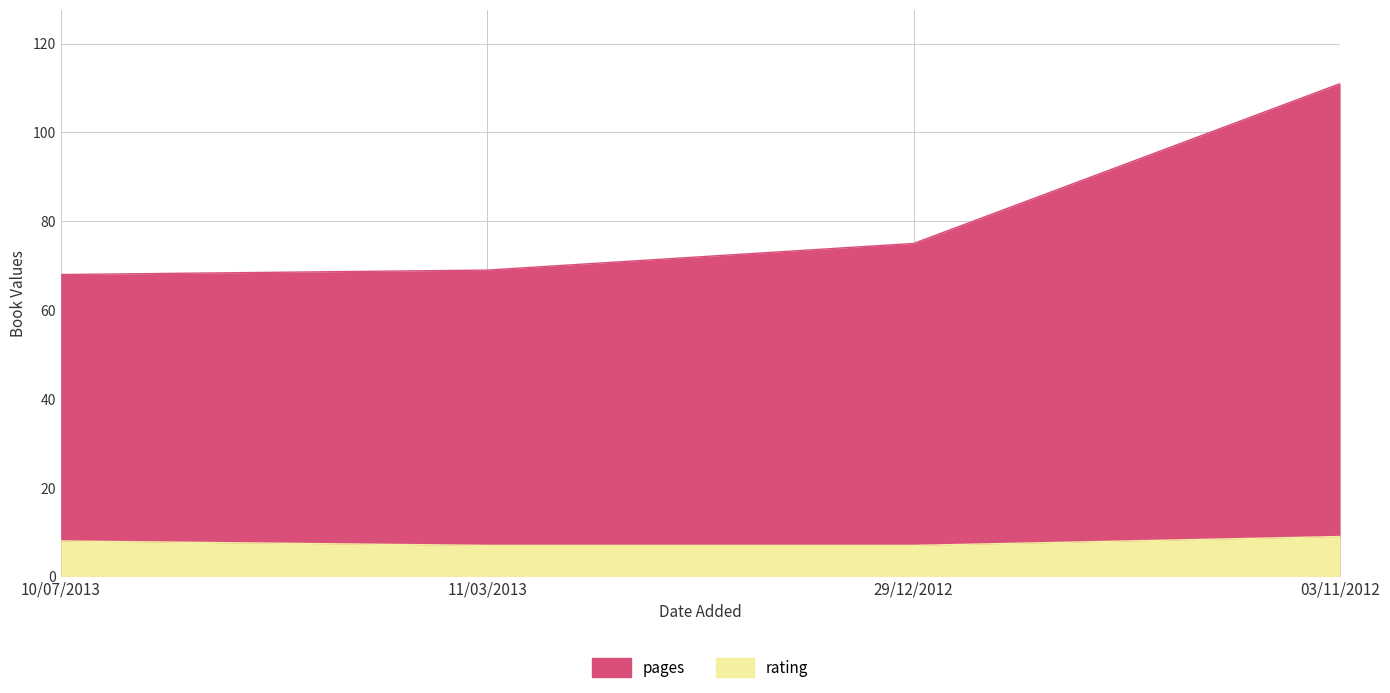

What are all the series names shown in the legend?

pages, rating